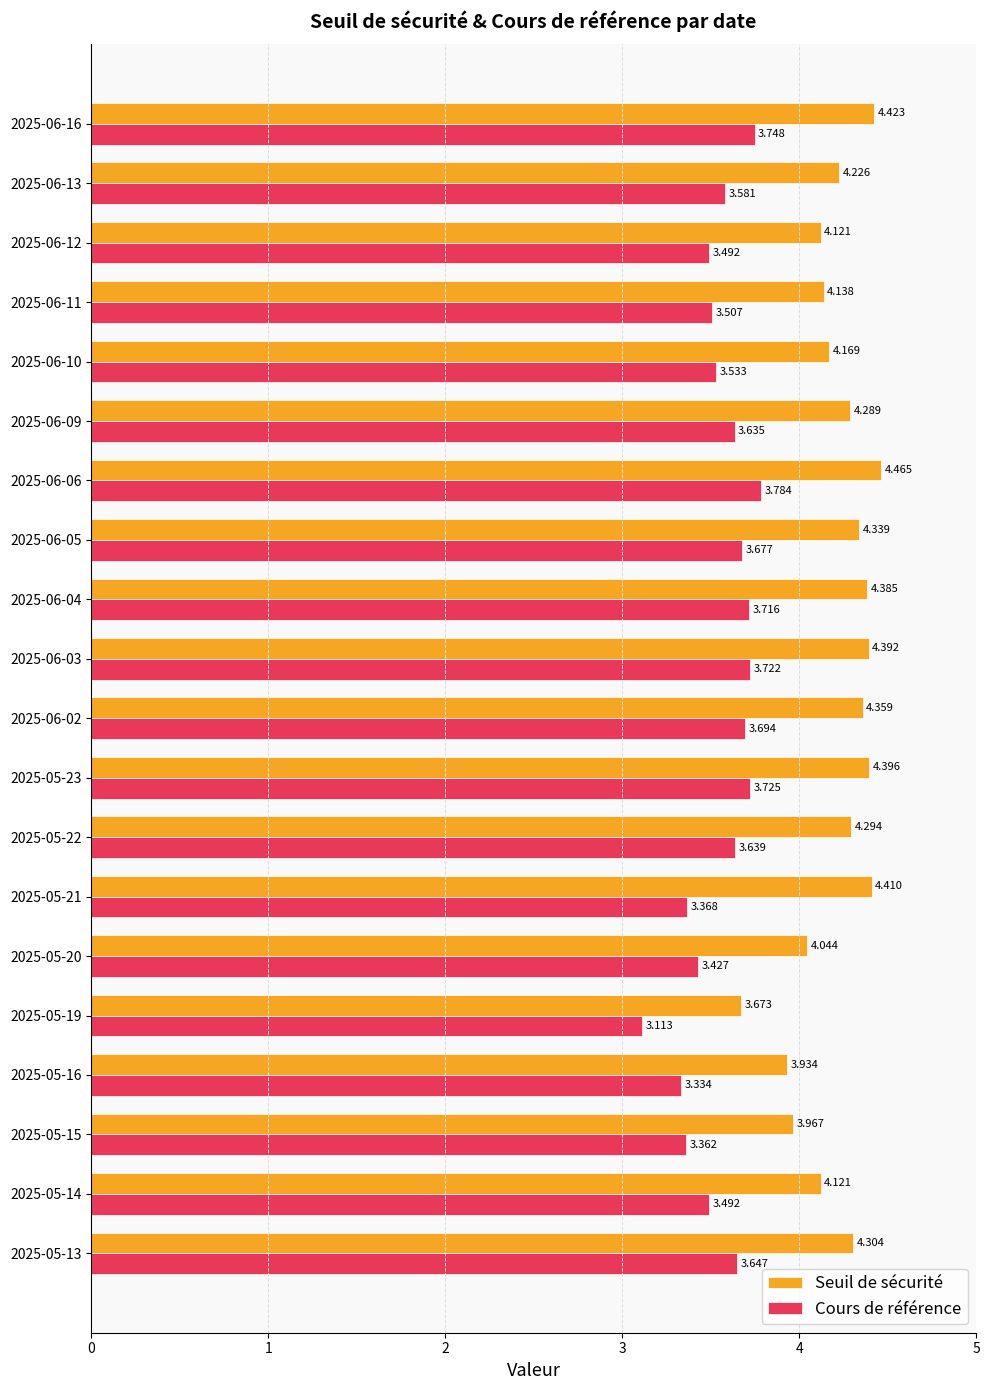

Between 2025-06-04 and 2025-05-22, which series saw the biggest shift?

Seuil de sécurité